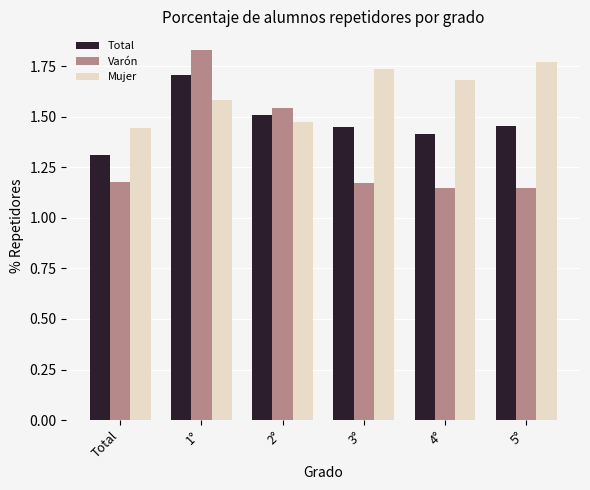

List the labels in order of Mujer value, smallest first.

Total, 2°, 1°, 4°, 3°, 5°